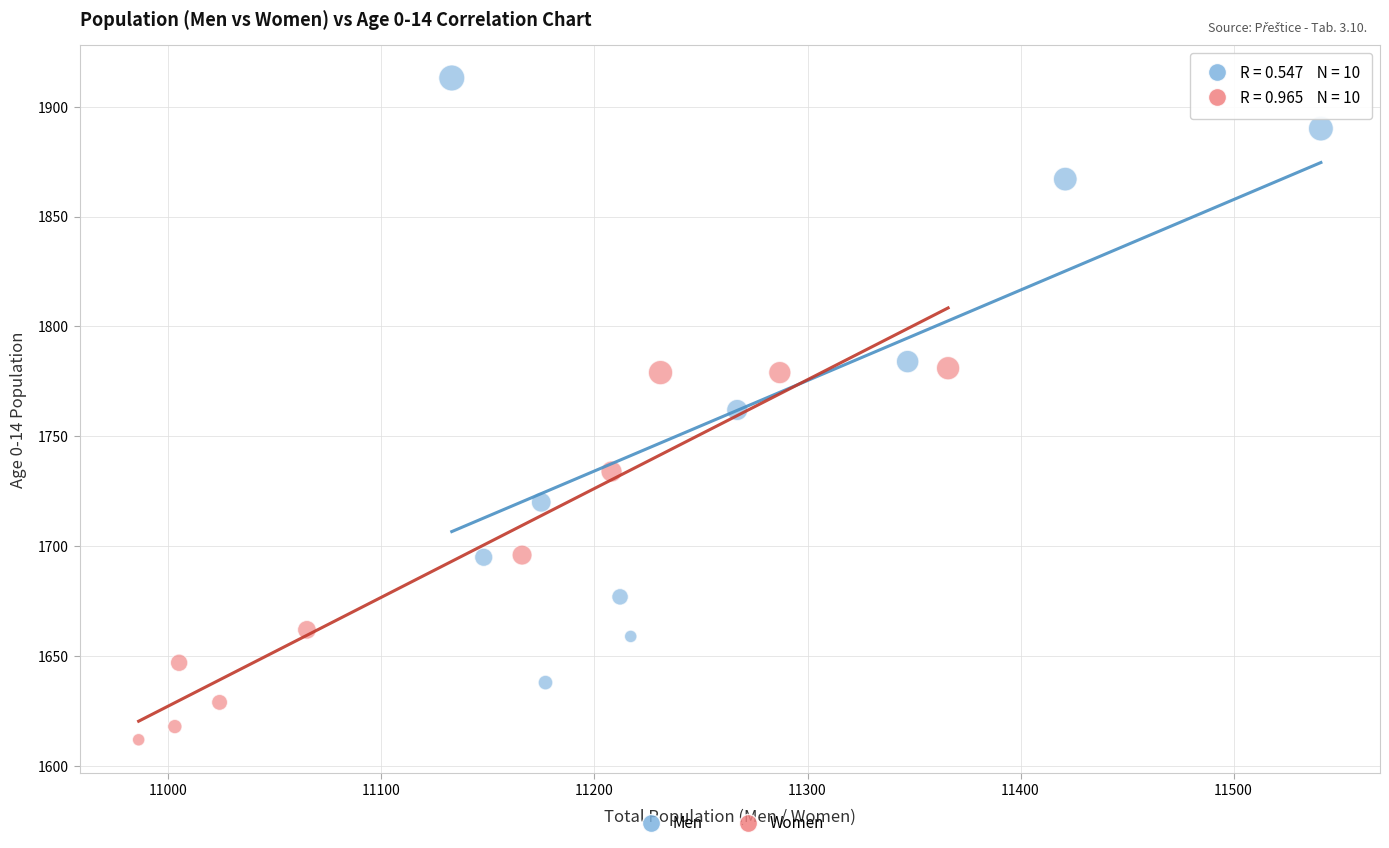

Which series reaches the minimum Y coordinate?

Women